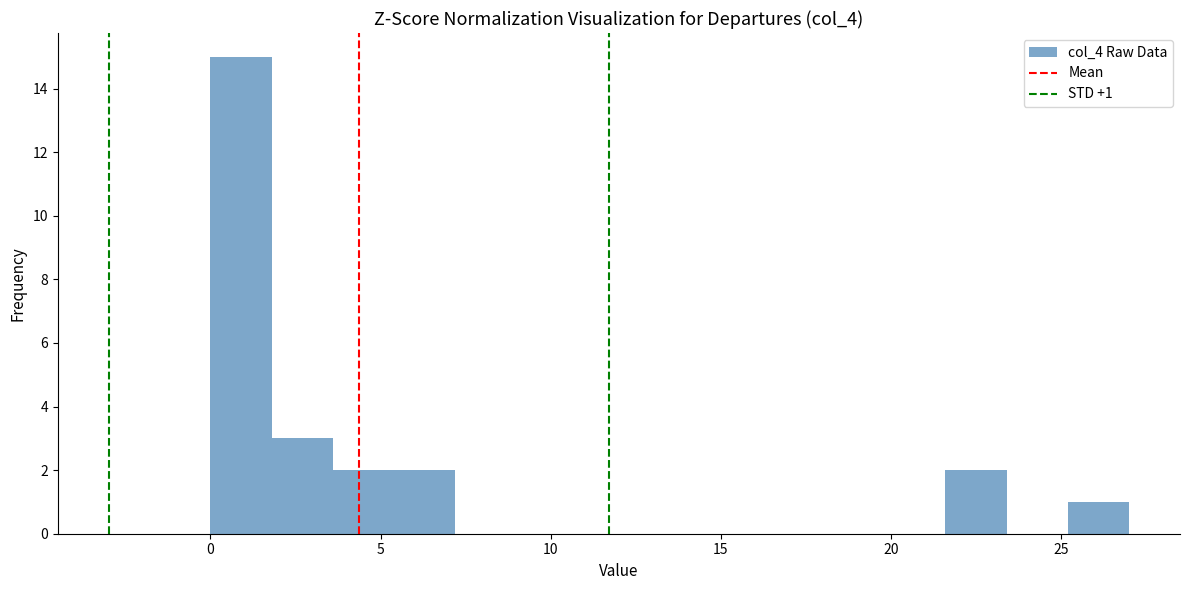

Around what value on the x-axis is the tallest bar? Give the approximate position of its centre, as read against the axis.

1.0